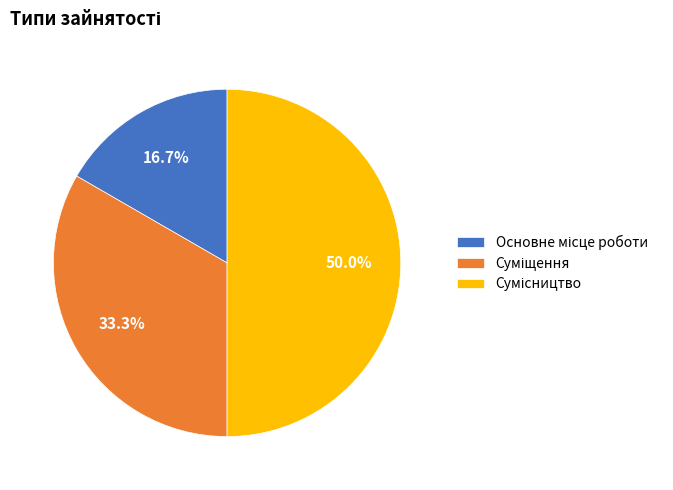

Count the number of slices in the pie.

3